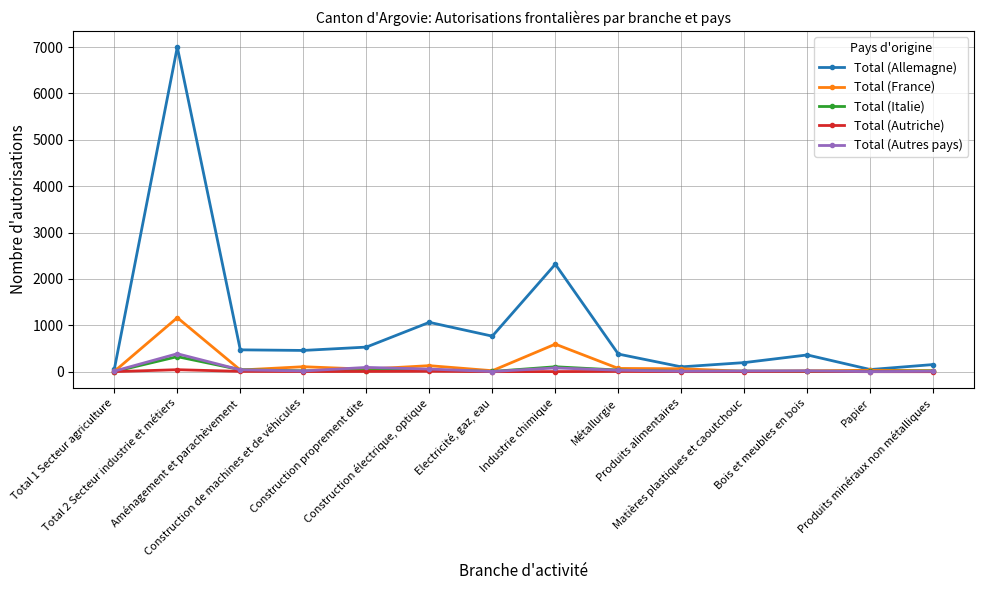

At which category is the sum across all series the highest?

Total 2 Secteur industrie et métiers